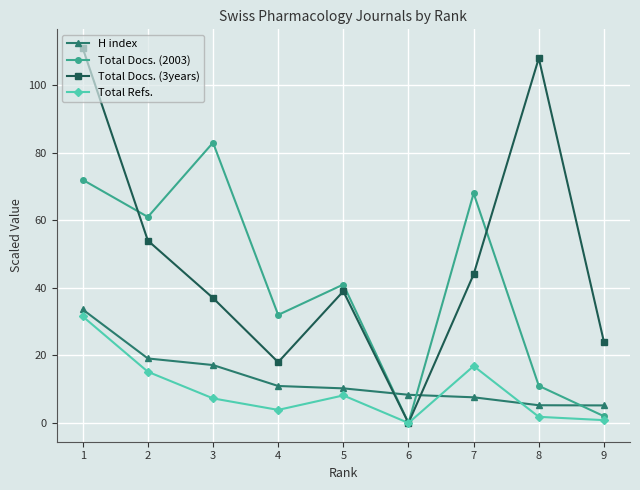

Which series has the largest total across all categories?

Total Docs. (3years)